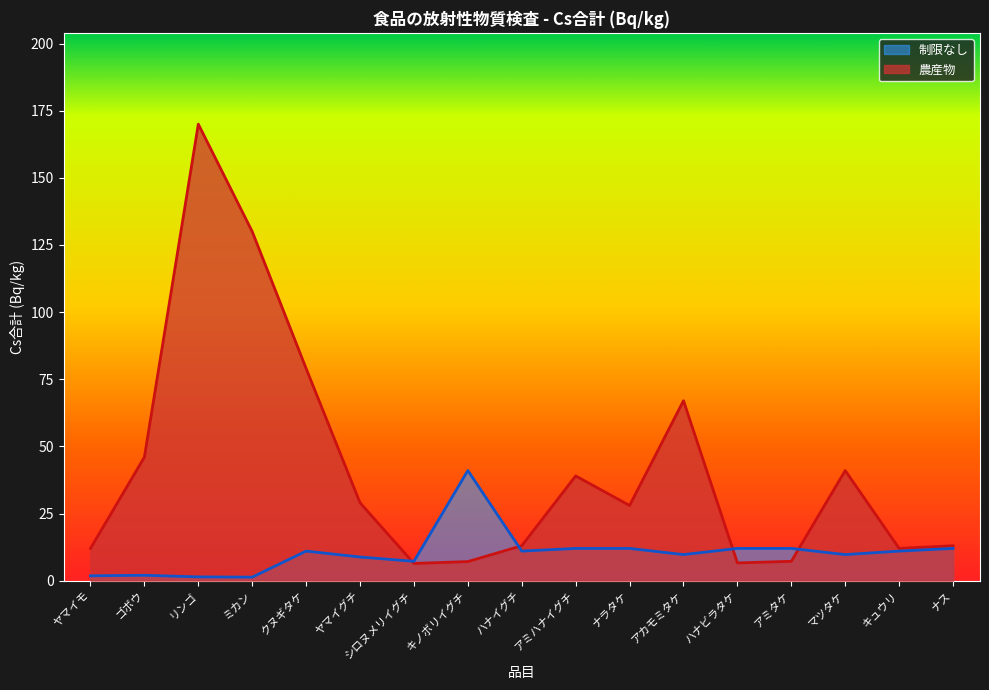

Is it true that 制限なし equals 6.1 at ナス?

False